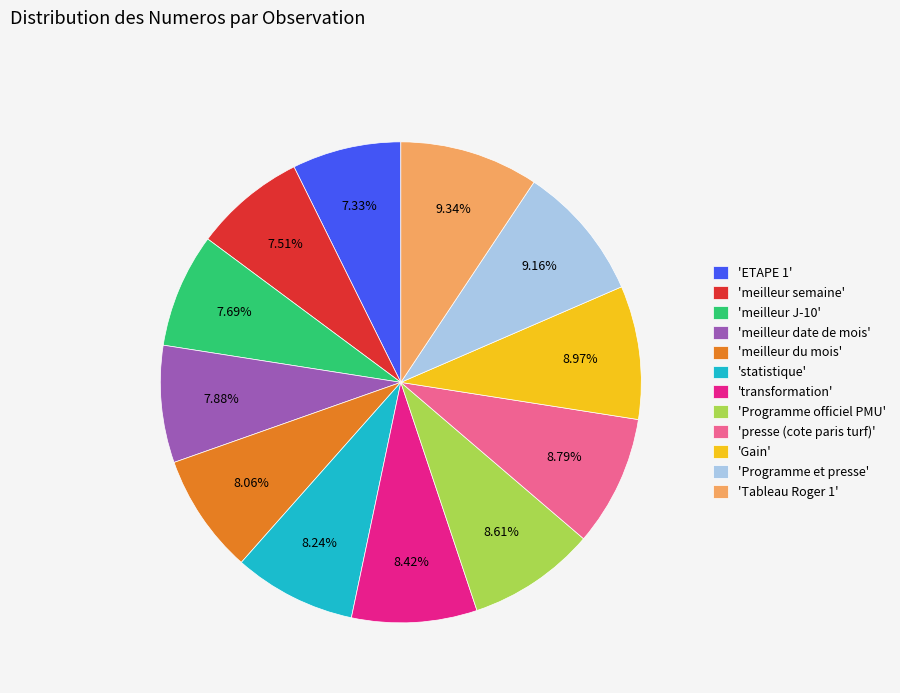

Is 'meilleur du mois' the majority of the pie?

No